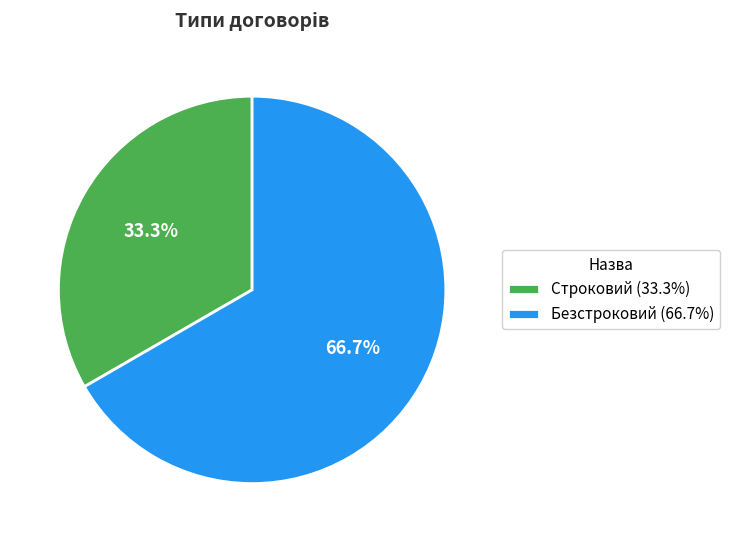

Rank the categories by value from lowest to highest.

Строковий, Безстроковий